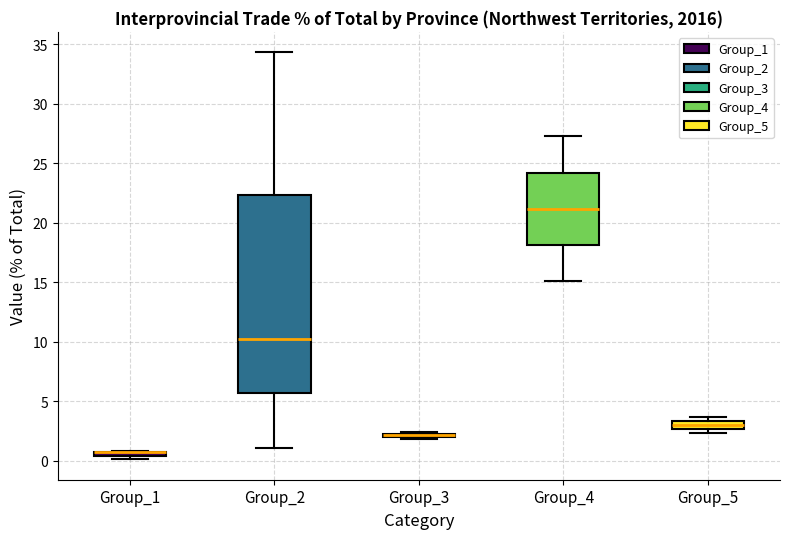

Where is the upper edge of the box for Group_5 on the y-axis? The values are not printed on the chart, so give them approximately, as read against the axis.

3.5